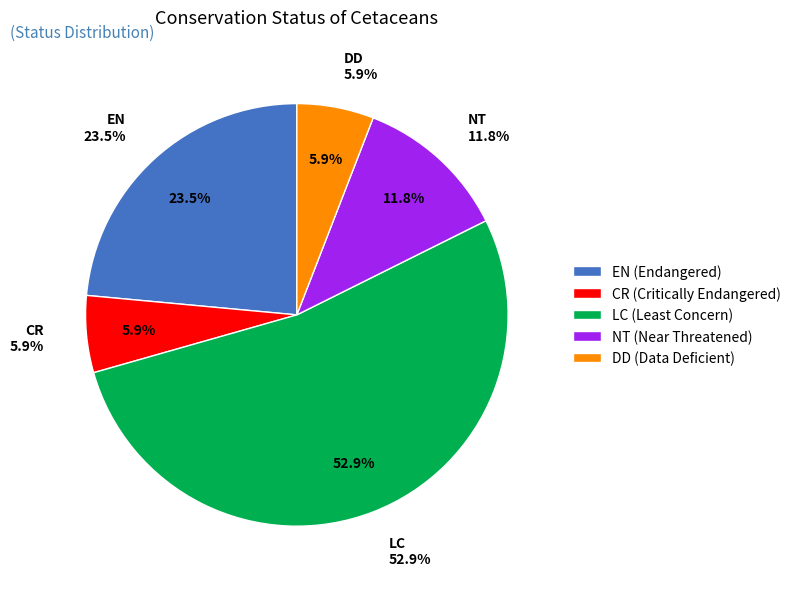

To the nearest percent, what is the combined percentage of NT and EN?

35%